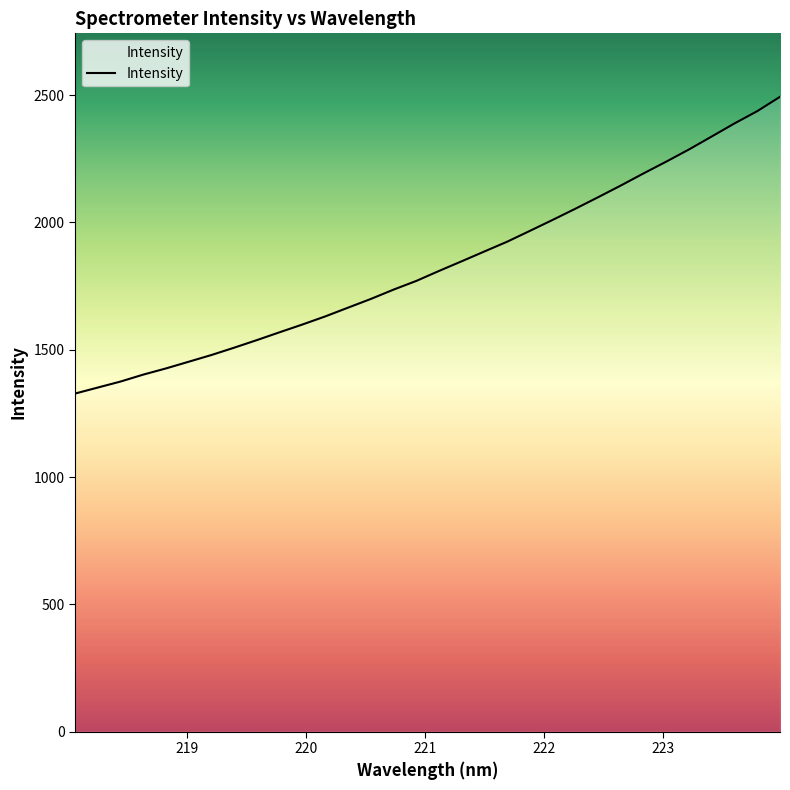

What is the smallest value displayed?

1327.8